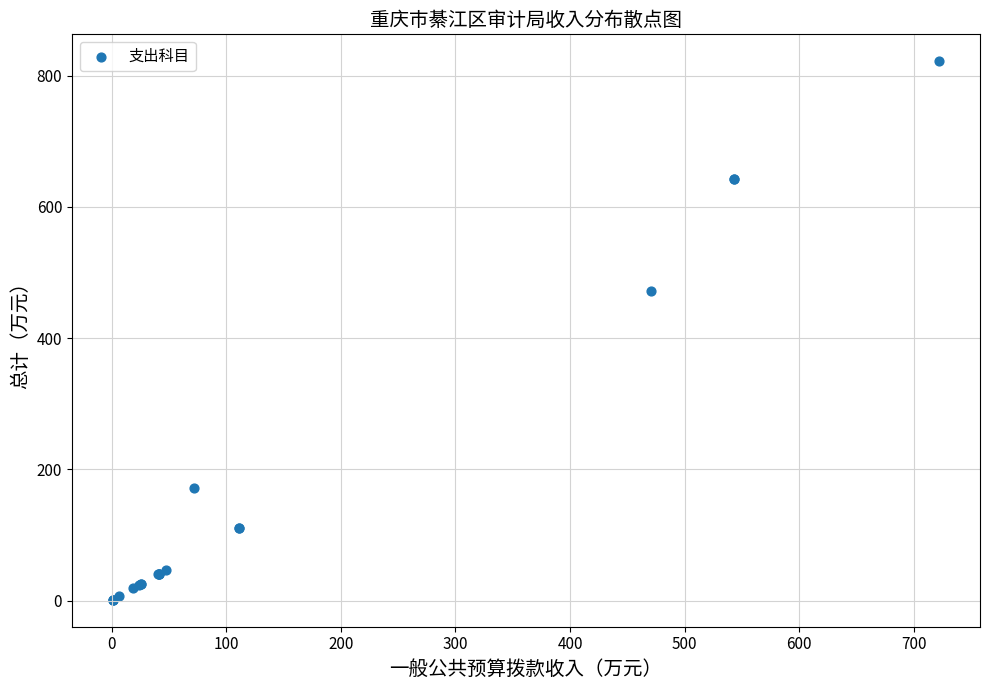

What Y value in the scatter plot is closest to 411?

471.0